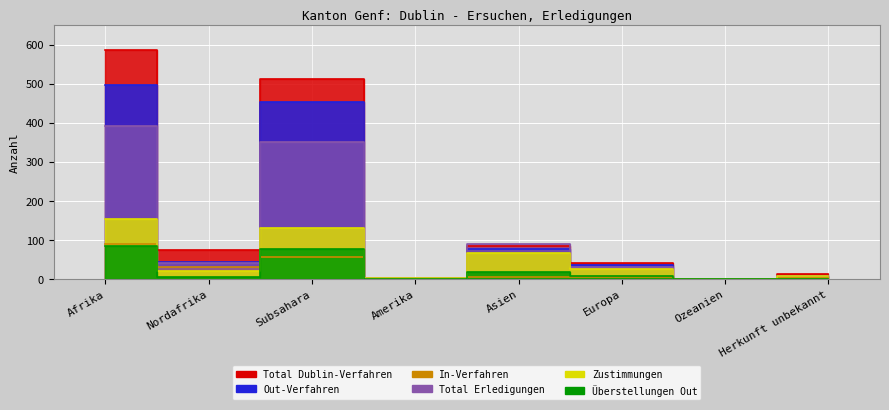

Rank the categories by Total Erledigungen value from highest to lowest.

Afrika, Subsahara, Asien, Nordafrika, Europa, Herkunft unbekannt, Amerika, Ozeanien